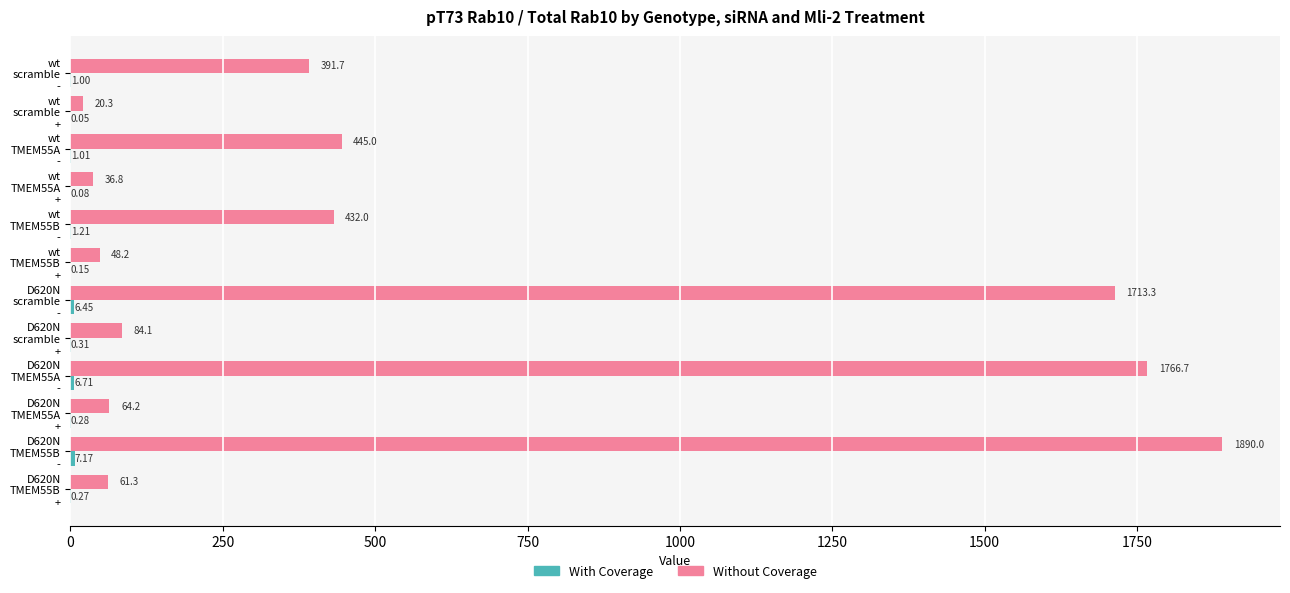

Which series has the largest total across all categories?

Without Coverage